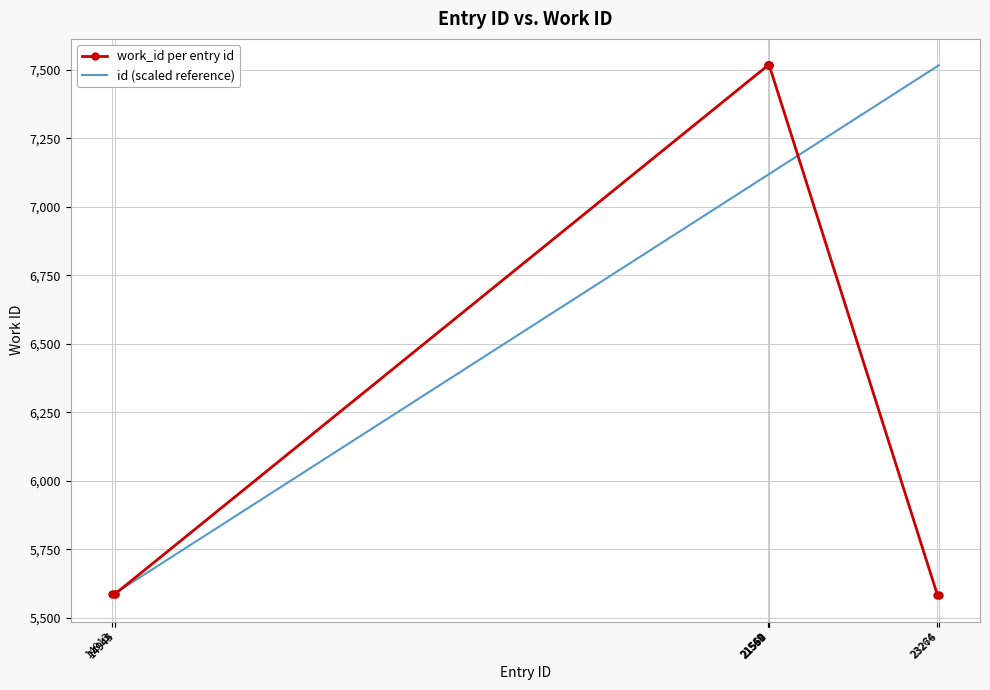

Which series has the largest total across all categories?

id (scaled reference)